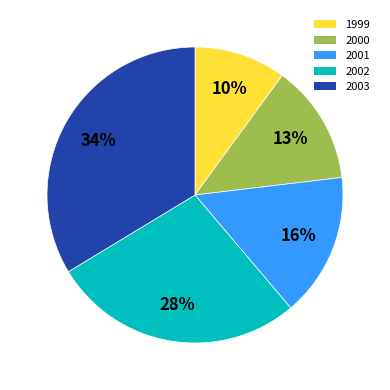

What percentage is the 1999 slice, to the nearest percent?

10%